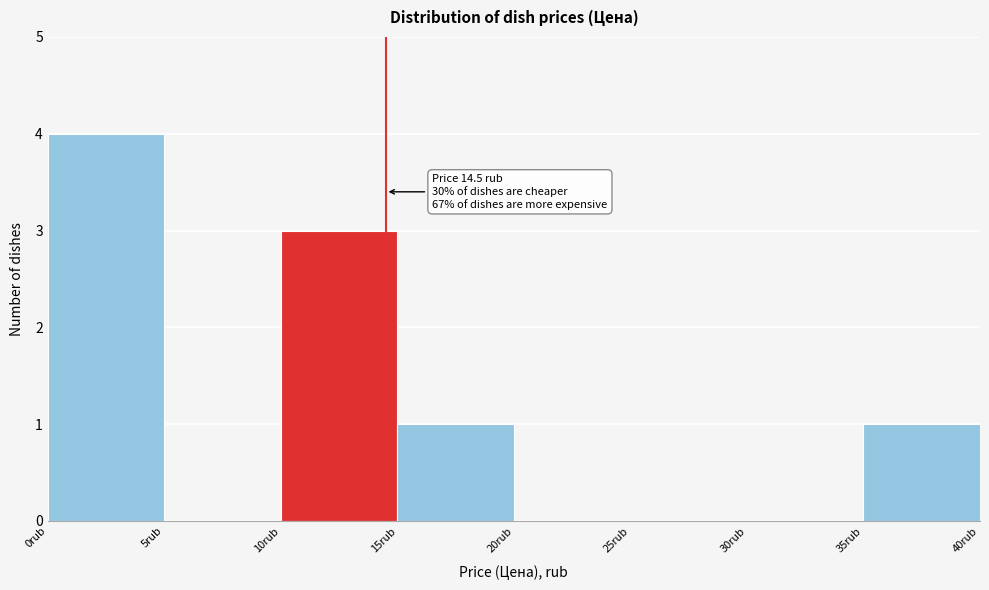

Which range on the x-axis has the tallest bar?

0 to 5